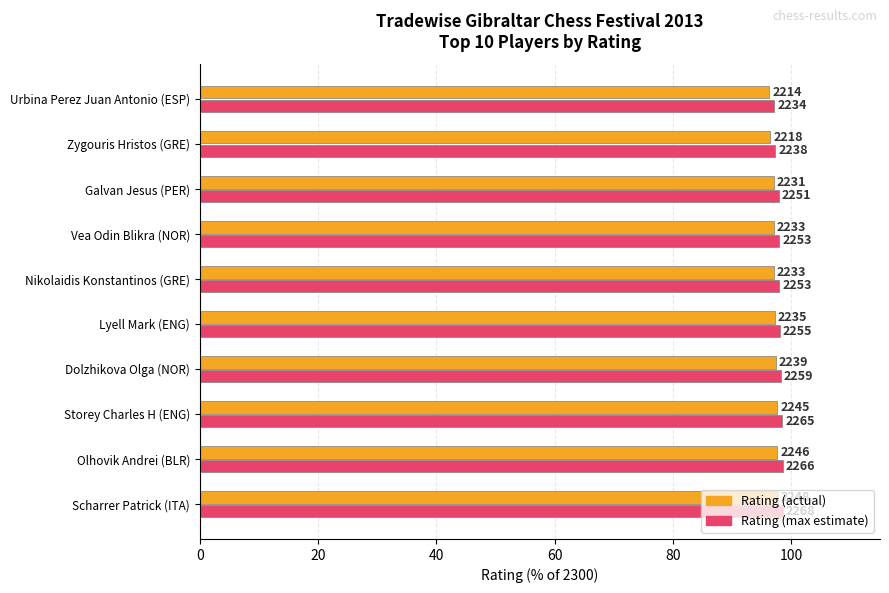

What are all the series names shown in the legend?

Rating (actual), Rating (max estimate)